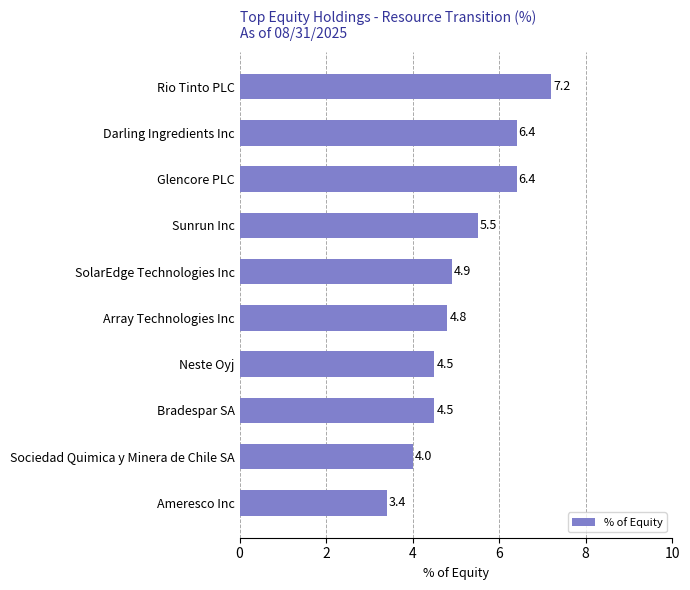

At which label is the value closest to 5?

SolarEdge Technologies Inc